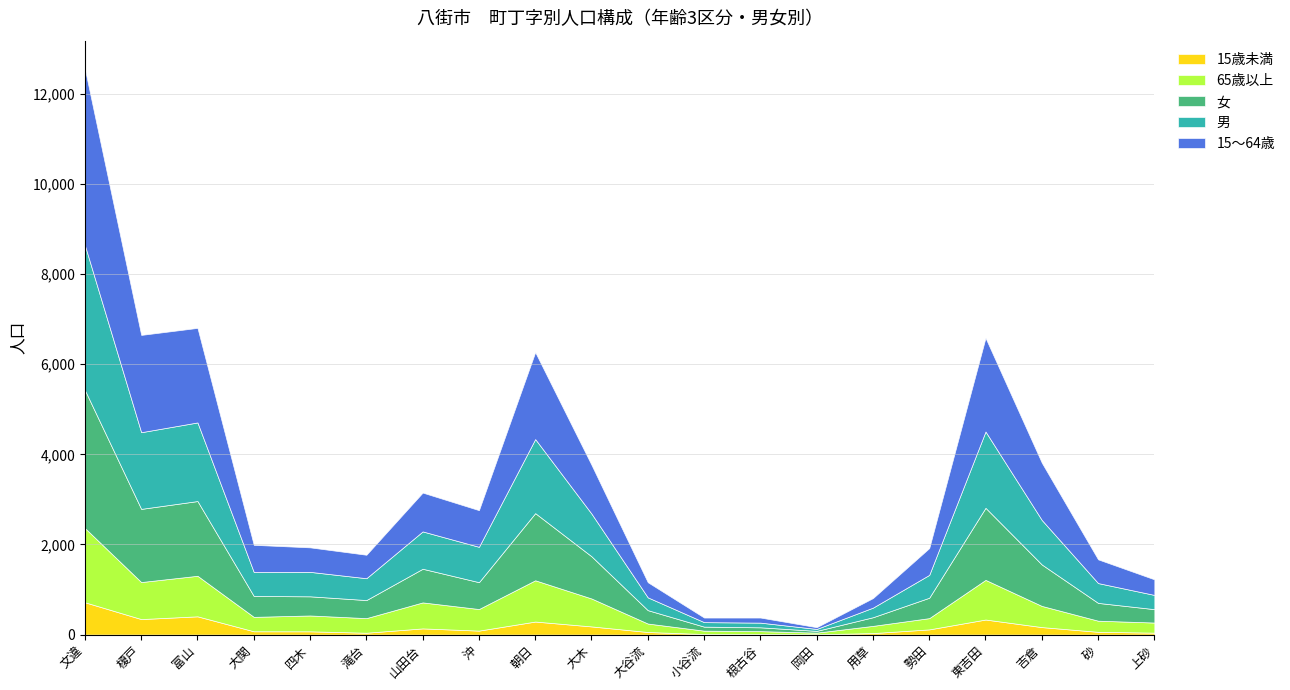

Is the value of 65歳以上 at 沖 greater than the value of 女 at 四木?

Yes